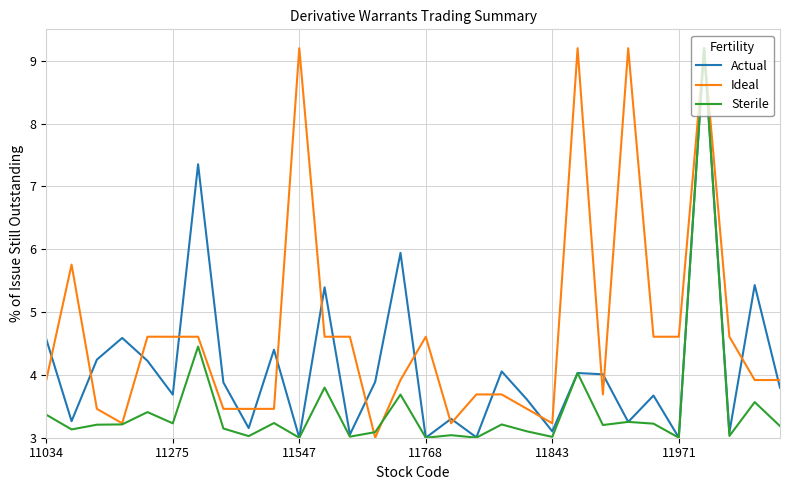

Rank the series by their average value, from highest to lowest.

Ideal, Actual, Sterile